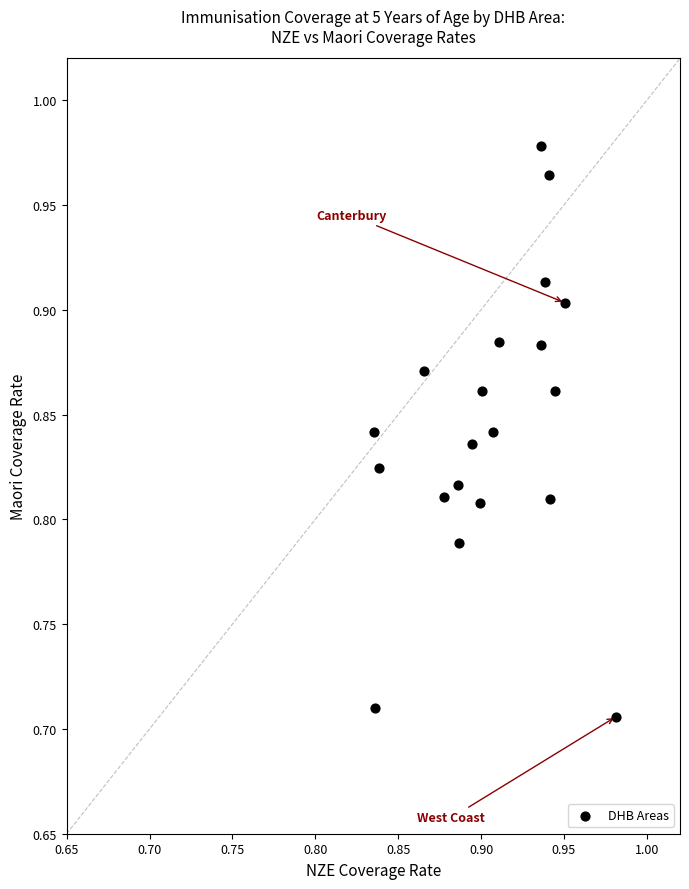

What is the range of Y values (max minus min)?

0.3